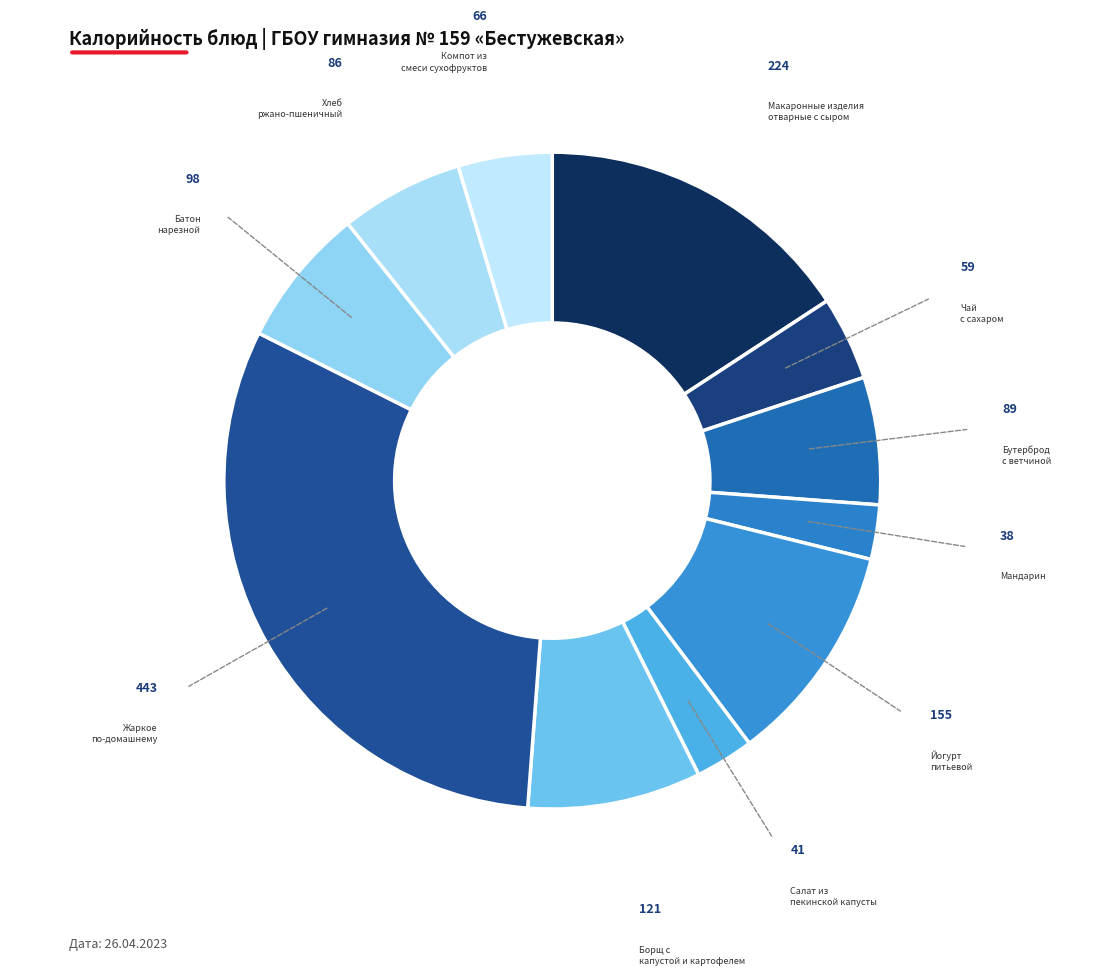

Does any single category account for the majority?

No